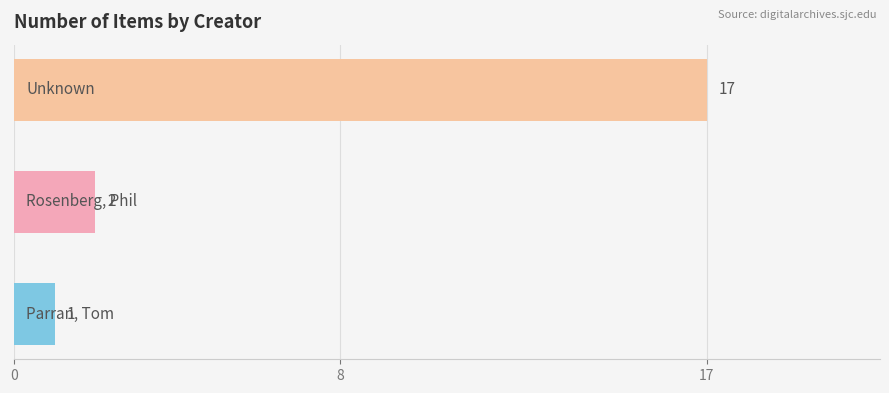

What is the maximum value shown in the chart?

17